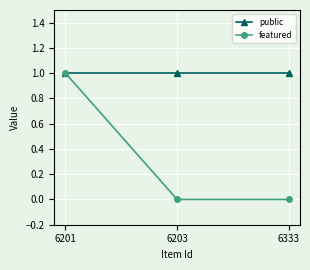

Is it true that public equals 1 at 6203?

True